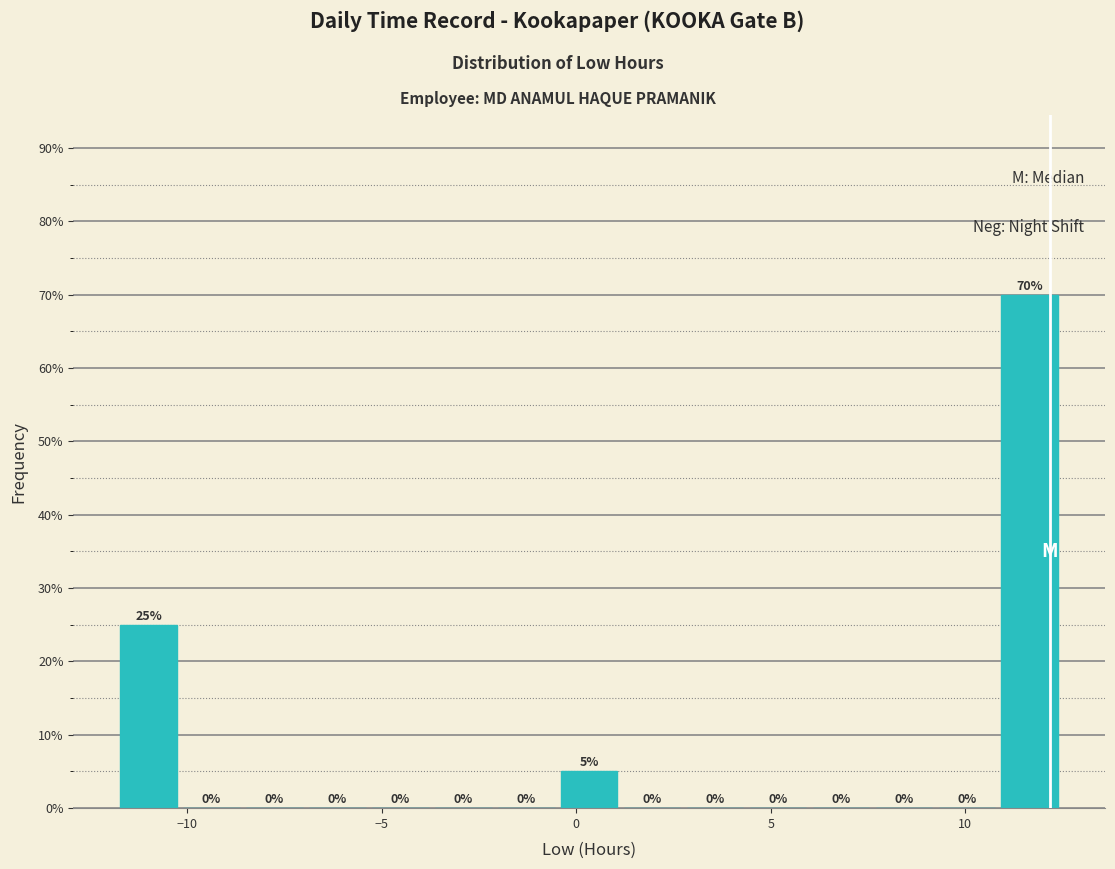

Read against the x-axis, roughly where is the centre of the tallest bar?

11.5